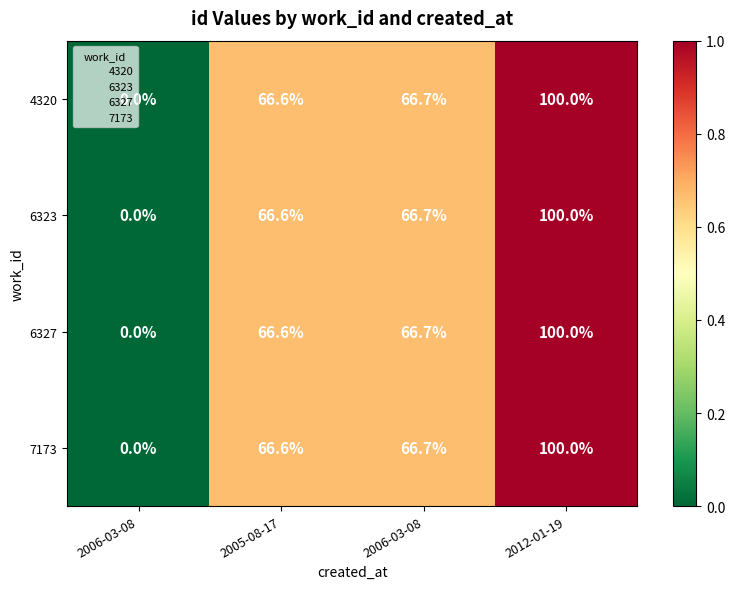

How many series are shown in this chart?

4